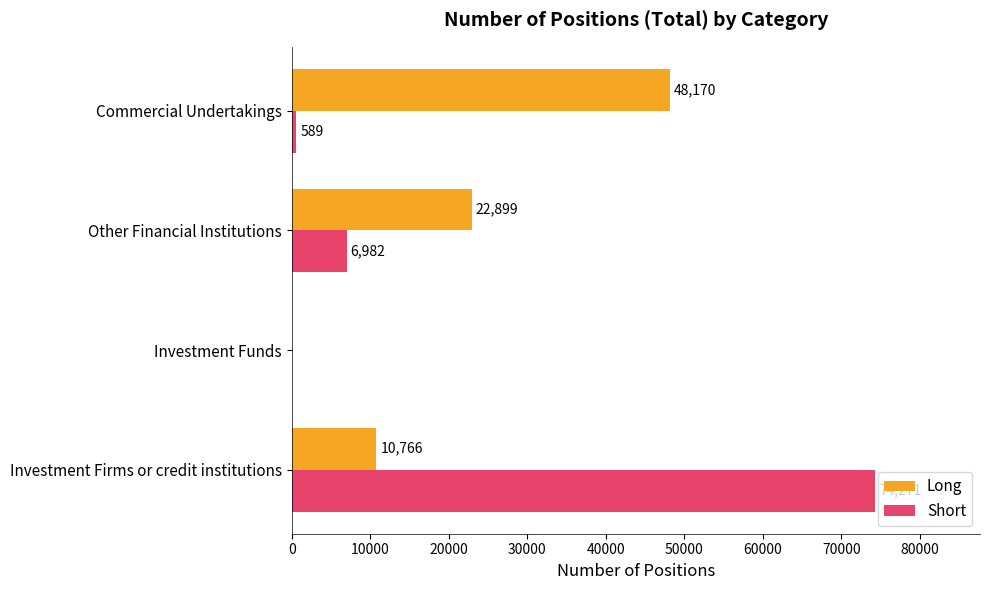

What is the total value across all series at Other Financial Institutions?

29881